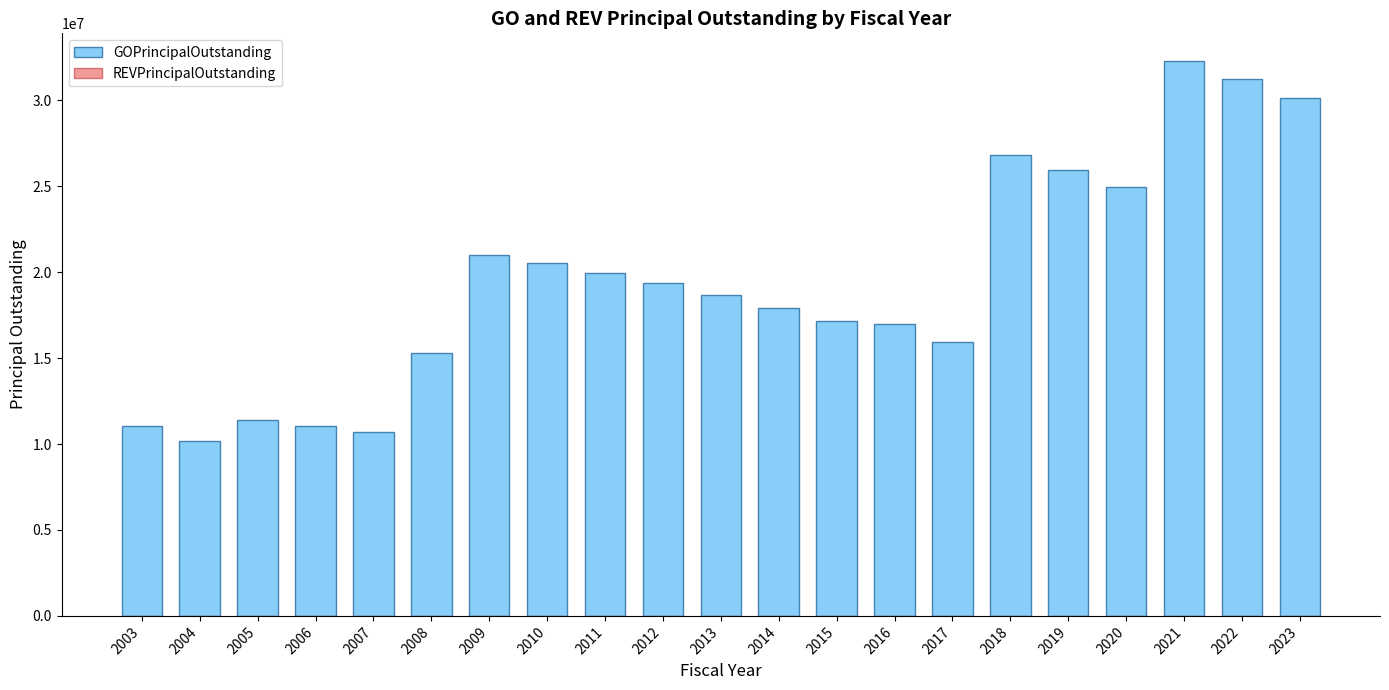

The value at 2012 is 25721211. True or false?

False